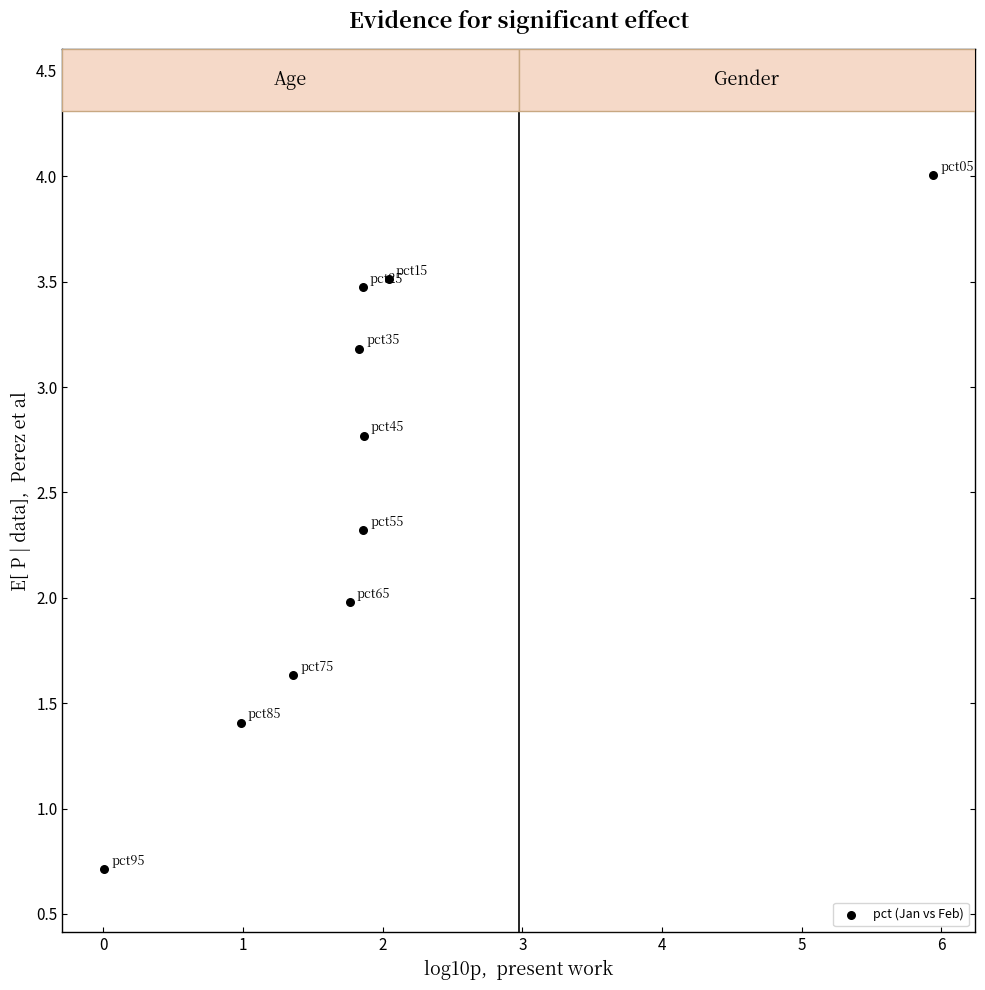

What is the range of Y values (max minus min)?

3.3